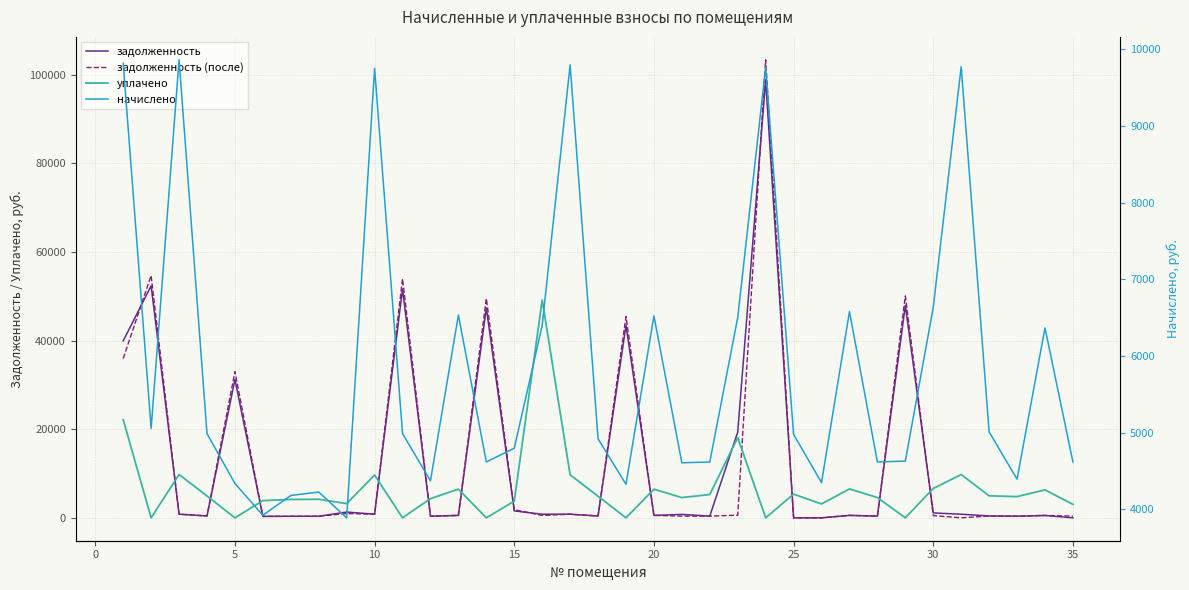

How many interior local peaks does the начислено series have?

10